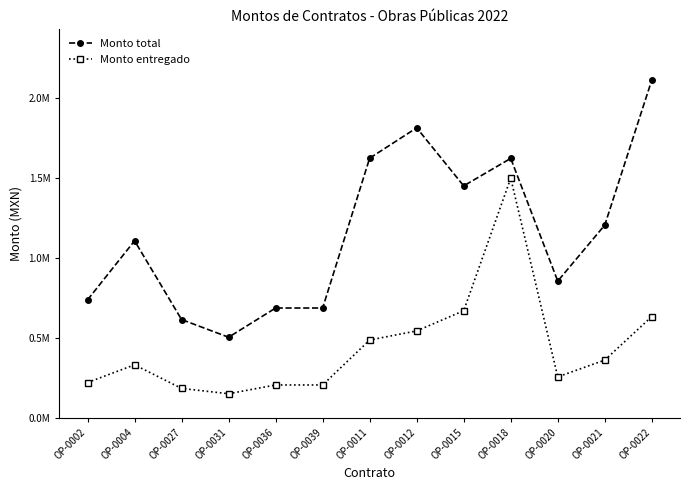

True or false: Monto total and Monto entregado intersect in this chart.

False